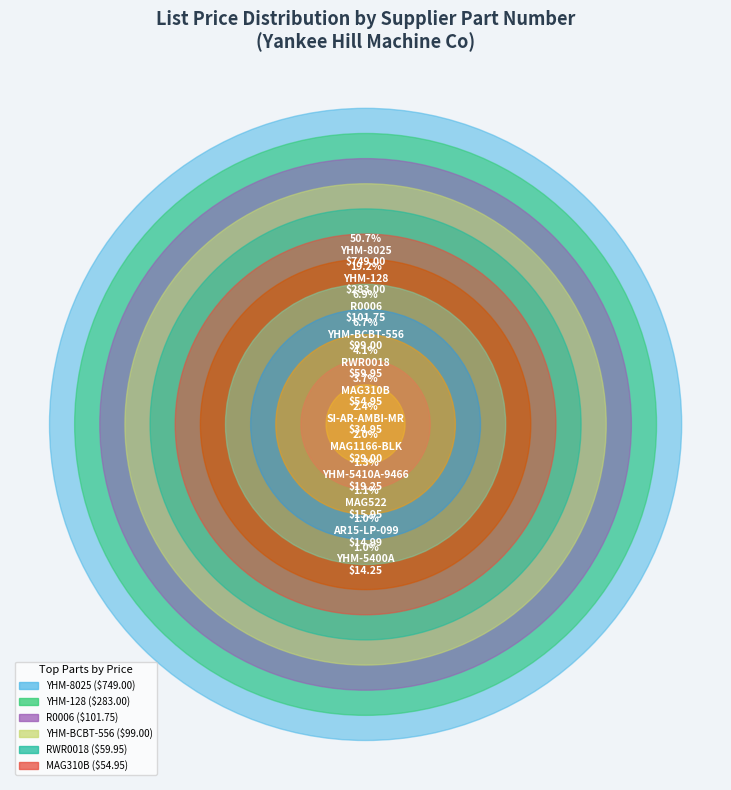

The MAG522 slice represents 1% of the pie. True or false?

True